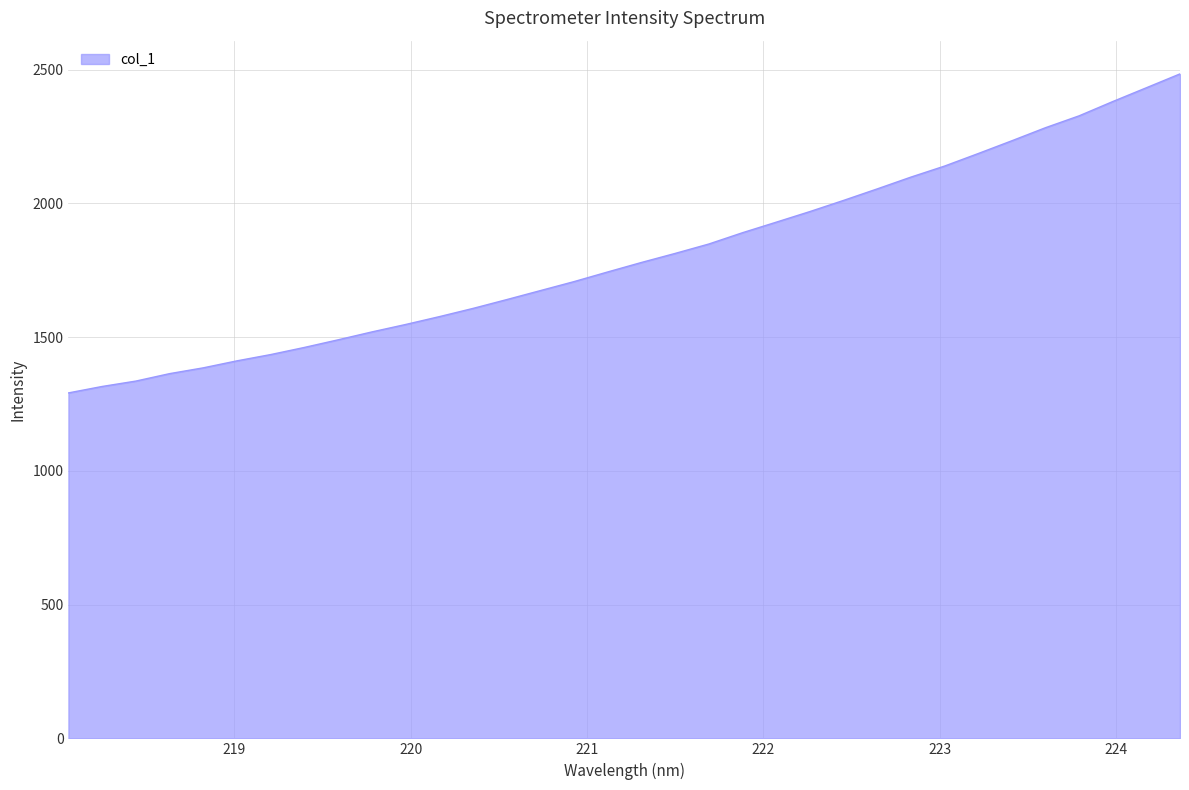

What is the maximum value shown in the chart?

2484.5